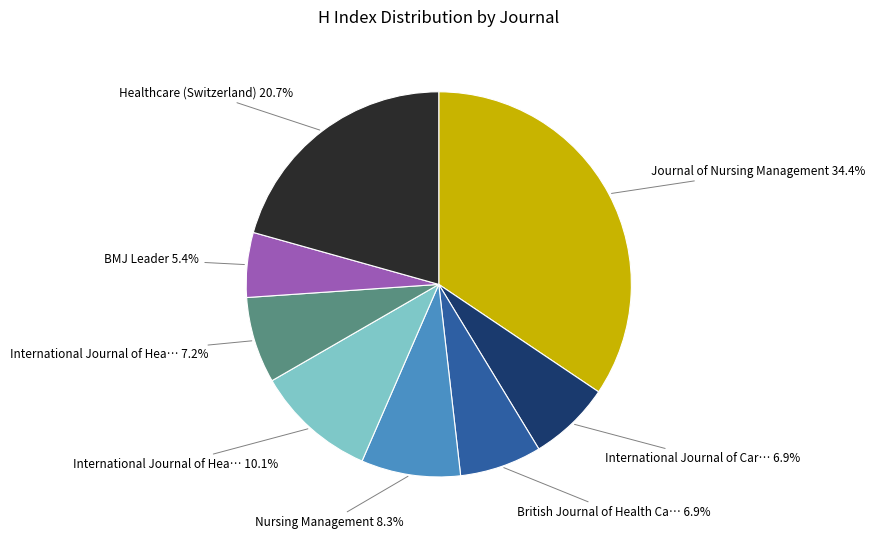

How many slices are in this pie chart?

8